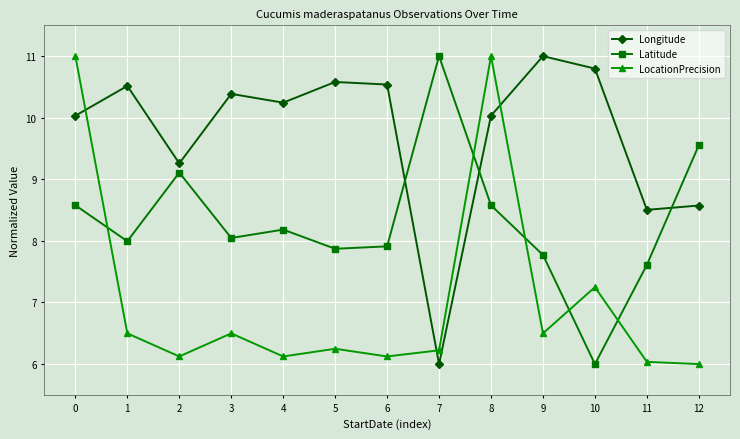

What is the average value of the Longitude series?

9.7